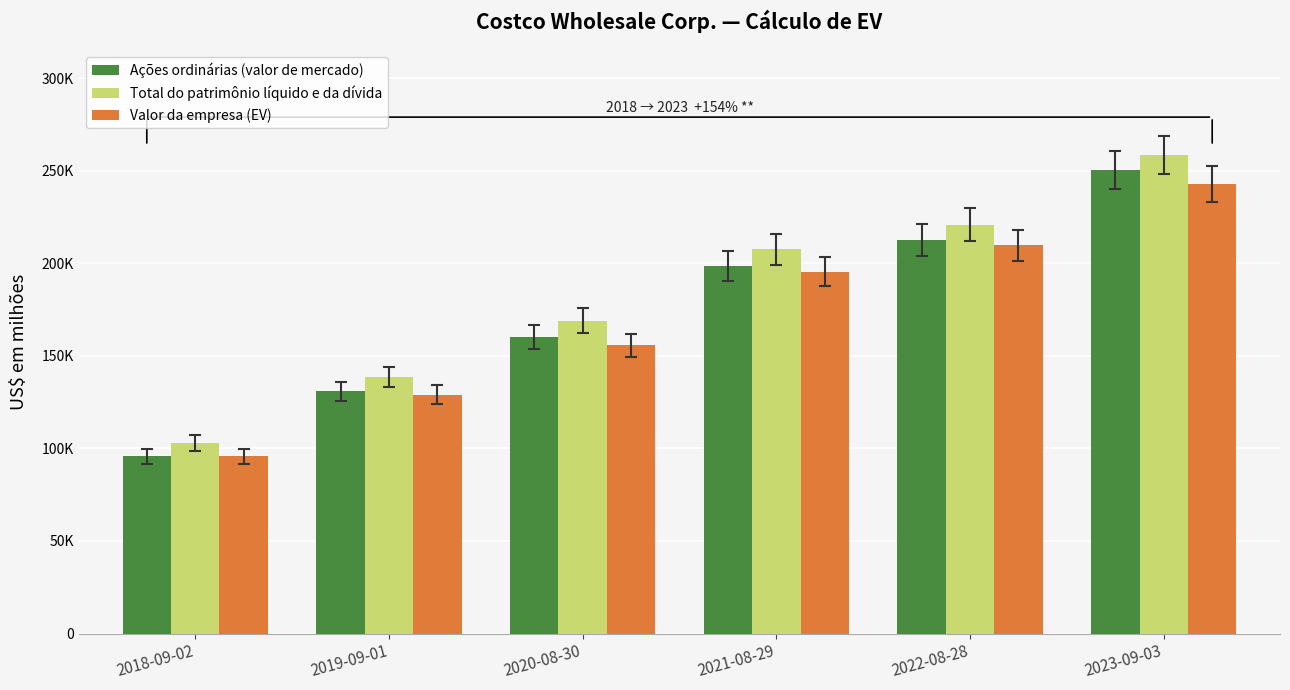

At which label is Ações ordinárias (valor de mercado) closest to 172996?

2020-08-30